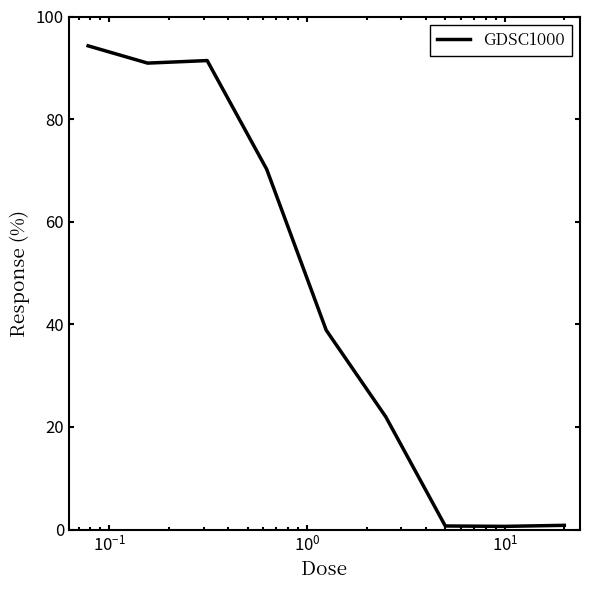

What is the difference between the second highest and minimum values?

90.8